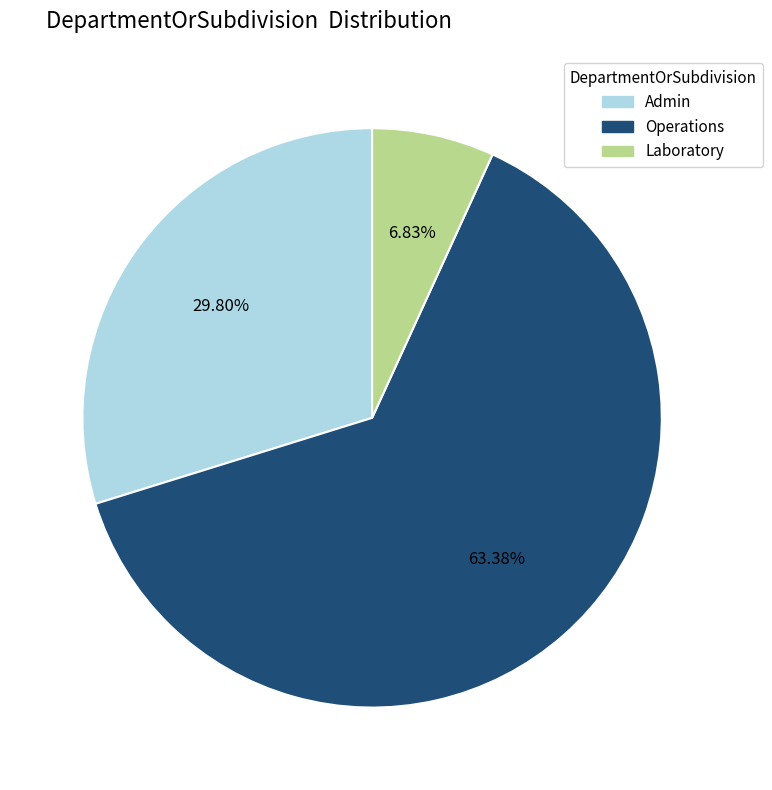

Is there a majority slice in this chart?

Yes